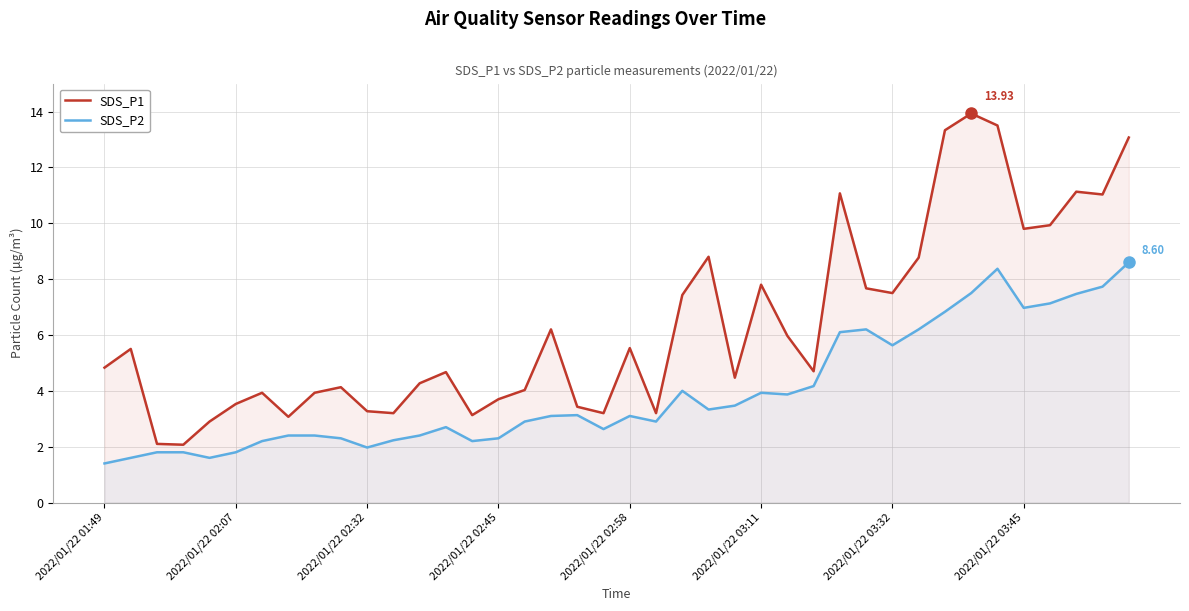

What is the difference between the maximum and minimum values in the SDS_P1 series?

11.9